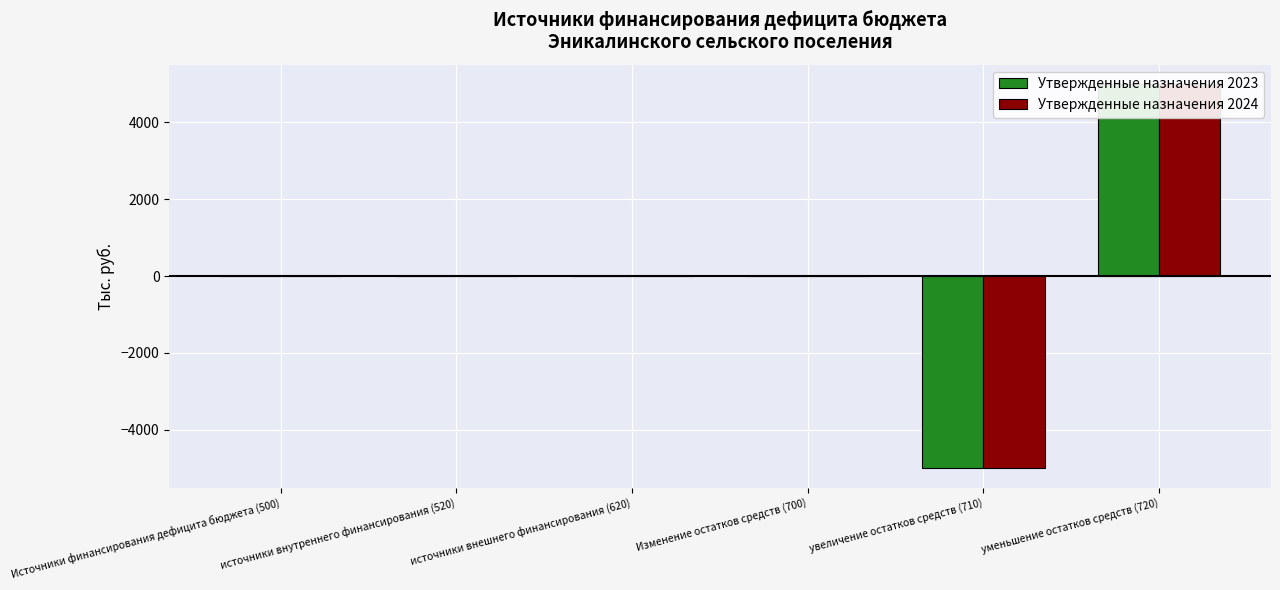

What are all the series names shown in the legend?

Утвержденные назначения 2023, Утвержденные назначения 2024